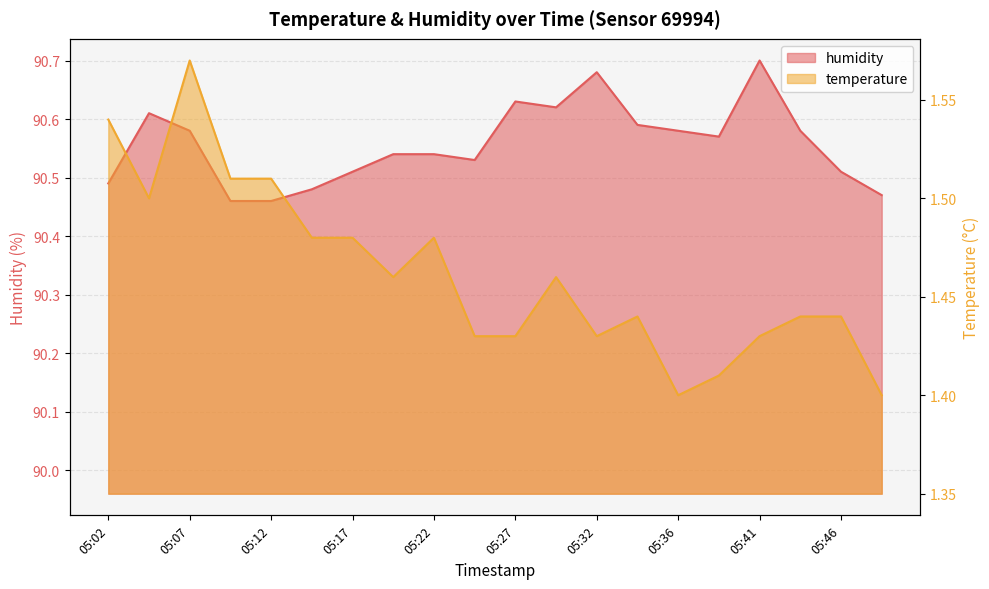

True or false: humidity and temperature intersect in this chart.

False